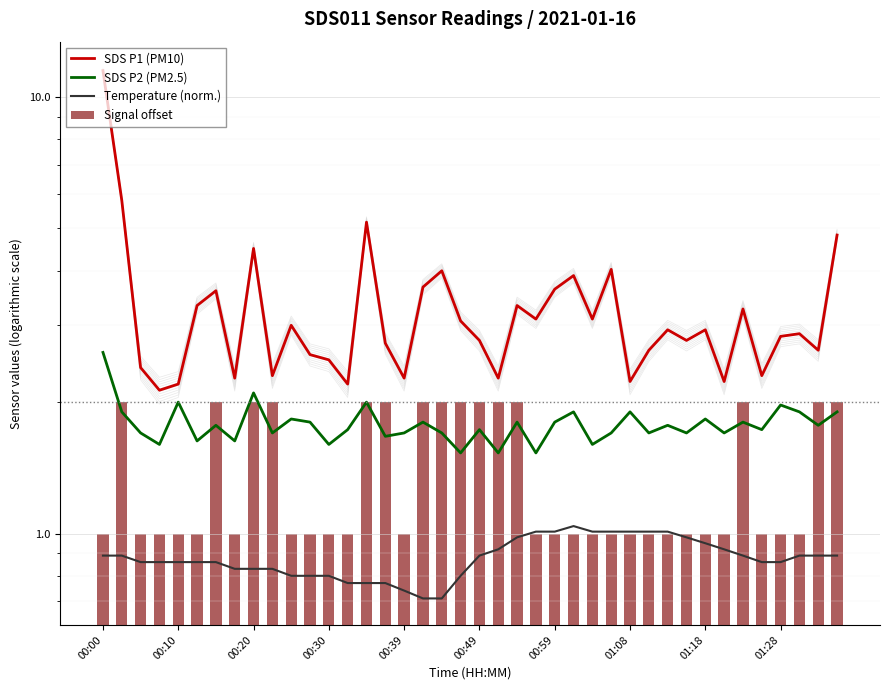

What are all the series names shown in the legend?

SDS P1 (PM10), SDS P2 (PM2.5), Temperature (norm.), Signal offset